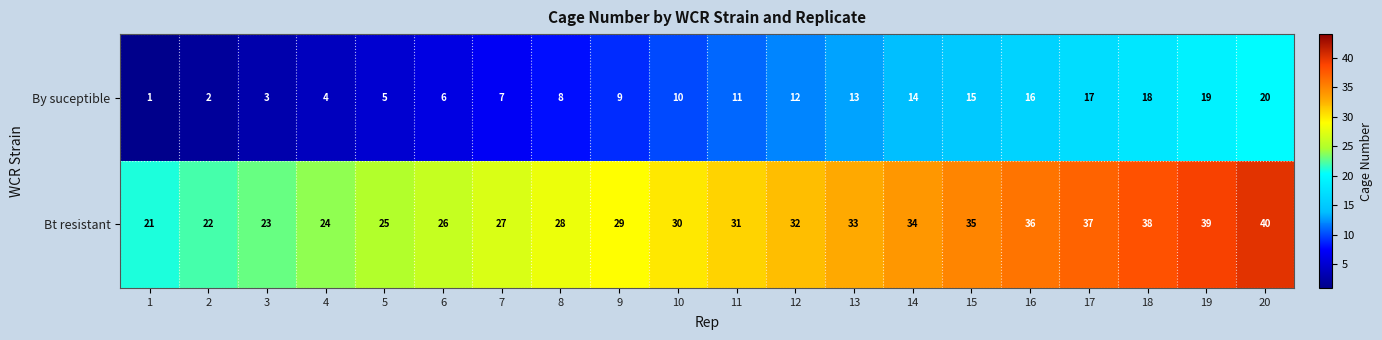

What is the spread (max minus min) of values at 17?

20